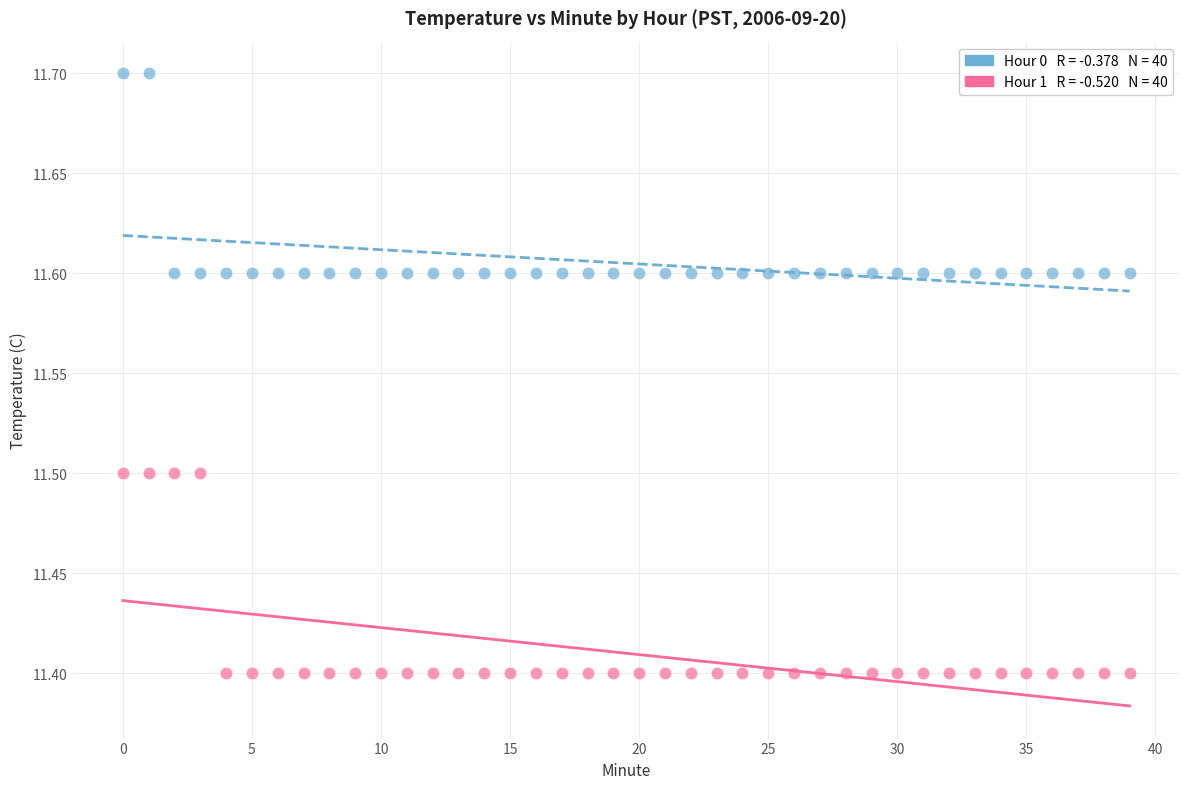

Across all data points, what is the range of Y values (max minus min)?

0.3